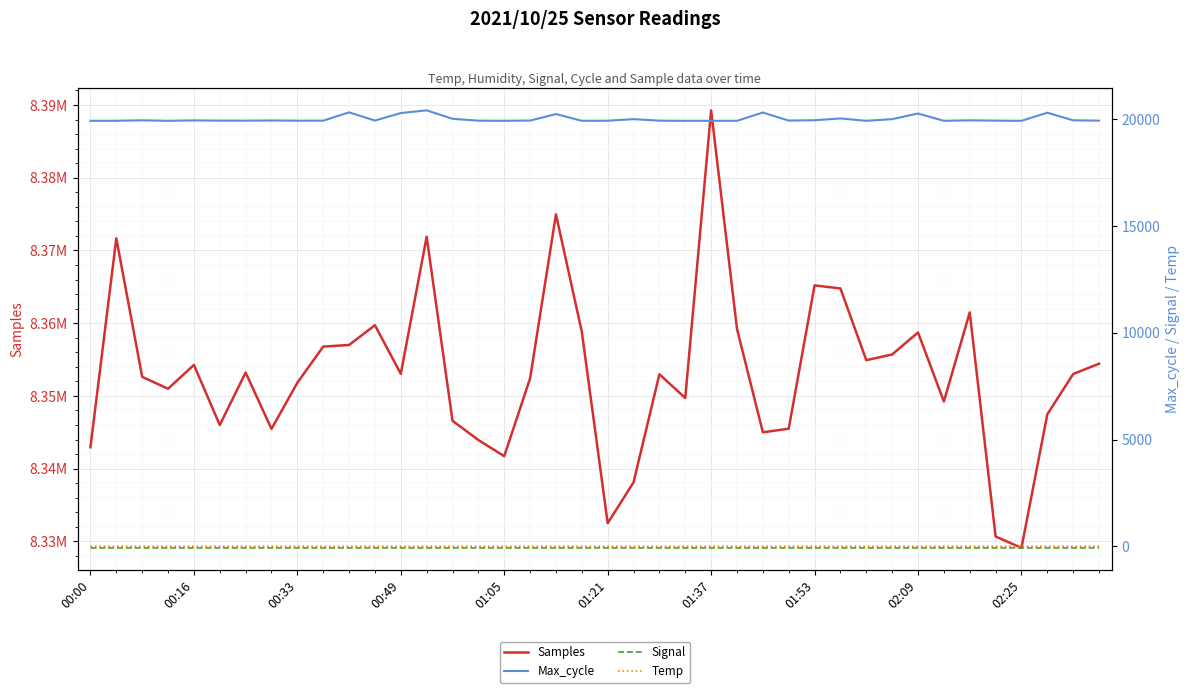

At which label is Max_cycle closest to 20165?

18